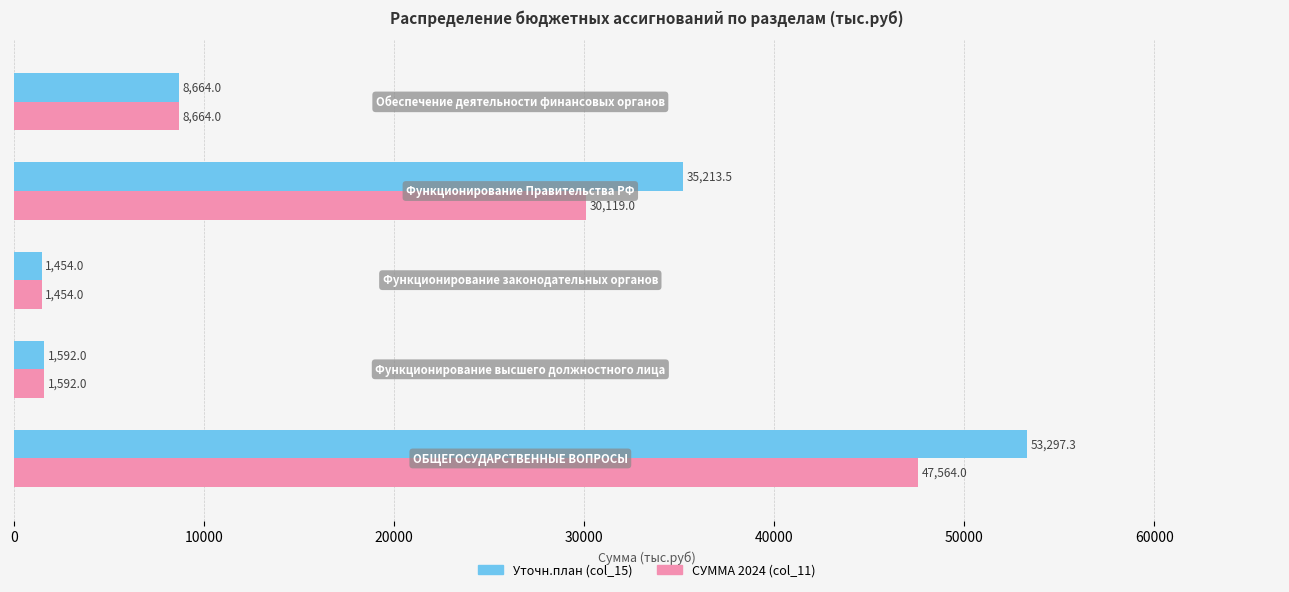

List the series in order of their overall mean, highest first.

Уточн.план (col_15), СУММА 2024 (col_11)